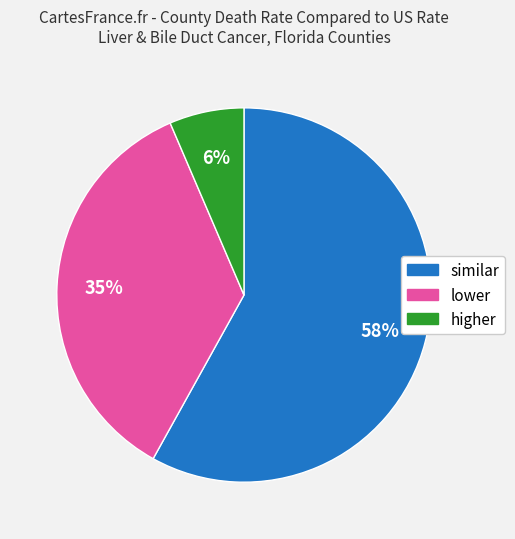

Which category has the biggest portion of the pie?

similar